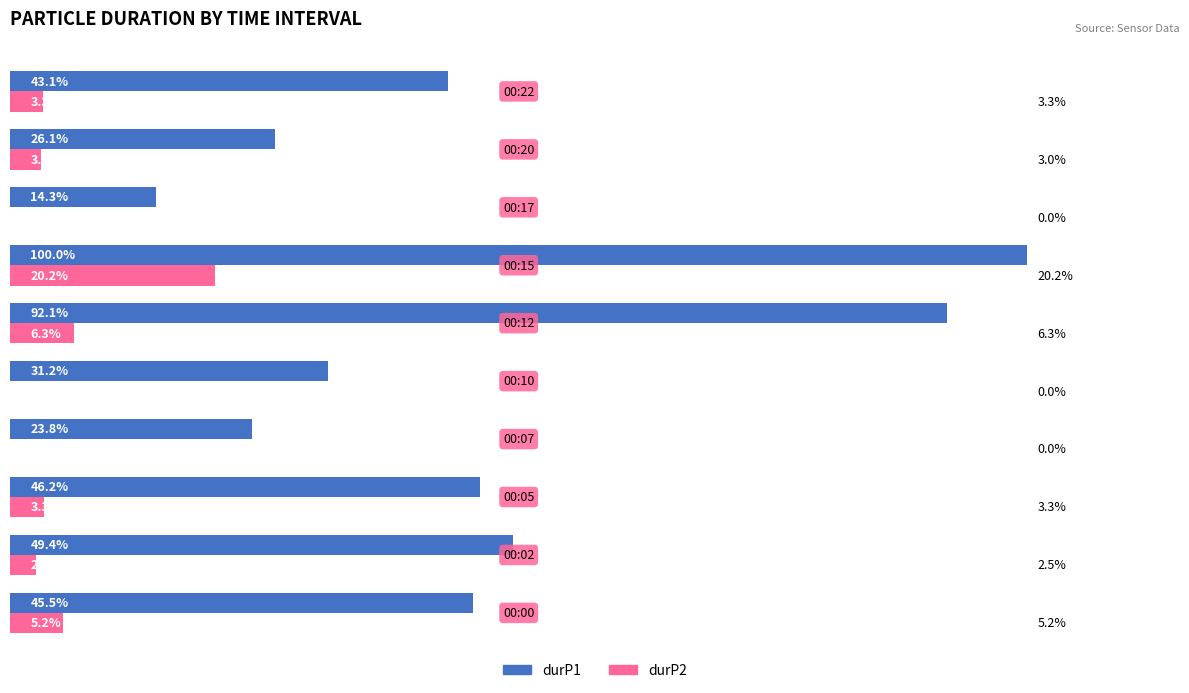

Which series has the largest total across all categories?

durP1